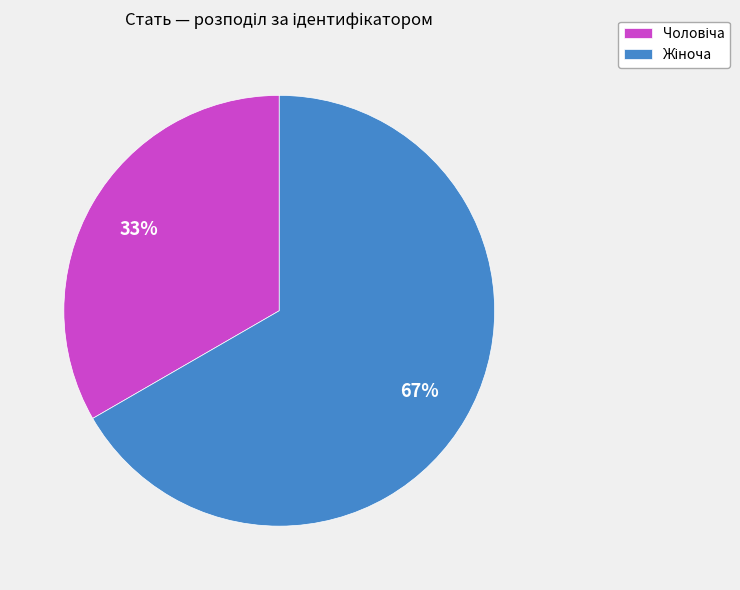

Does any single category account for the majority?

Yes